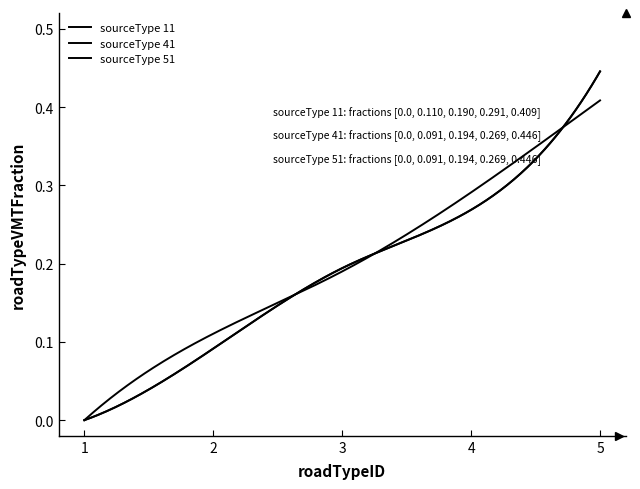

Which category has the lowest value in the sourceType 41 series?

1